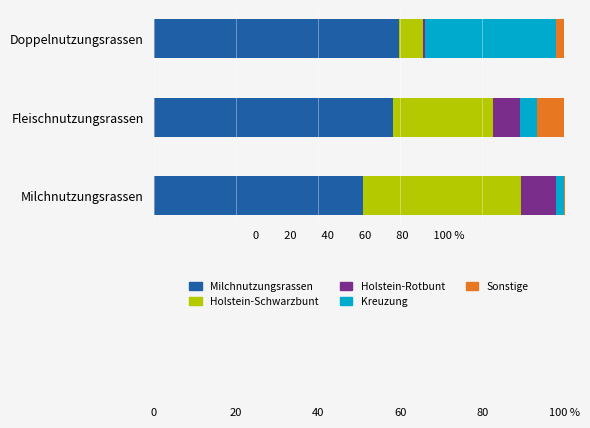

Which series has the largest total across all categories?

Milchnutzungsrassen